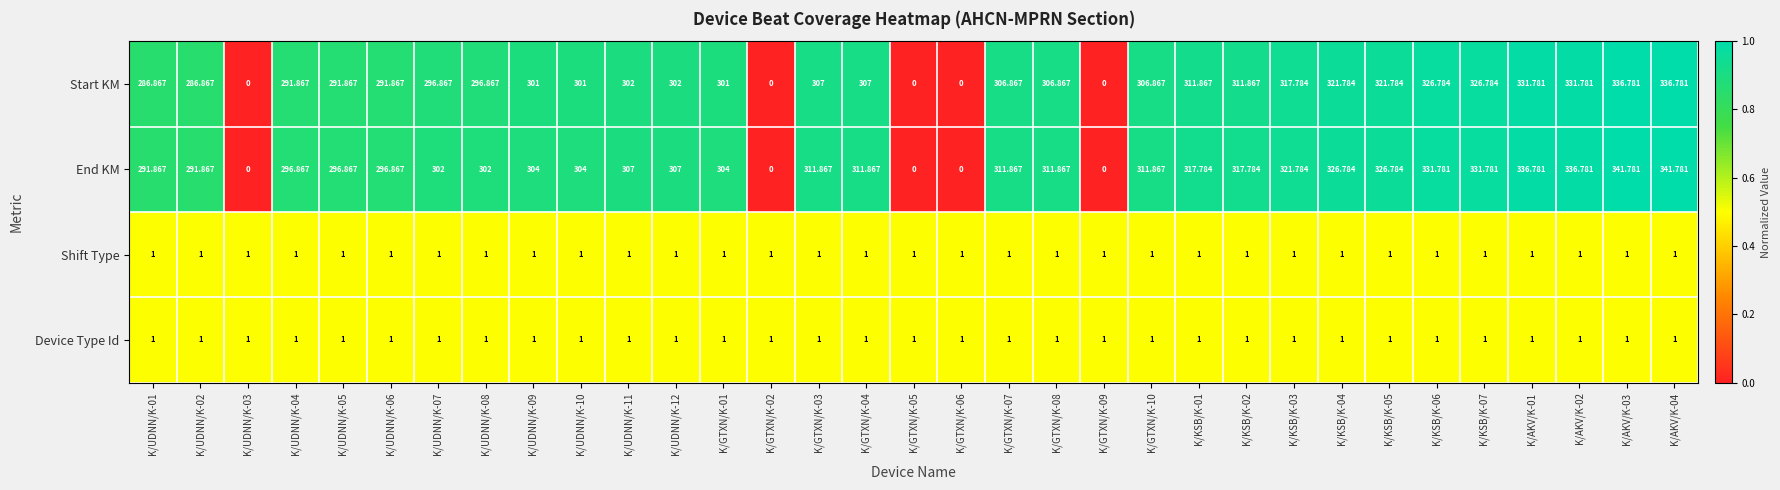

Which series has the largest total across all categories?

End KM